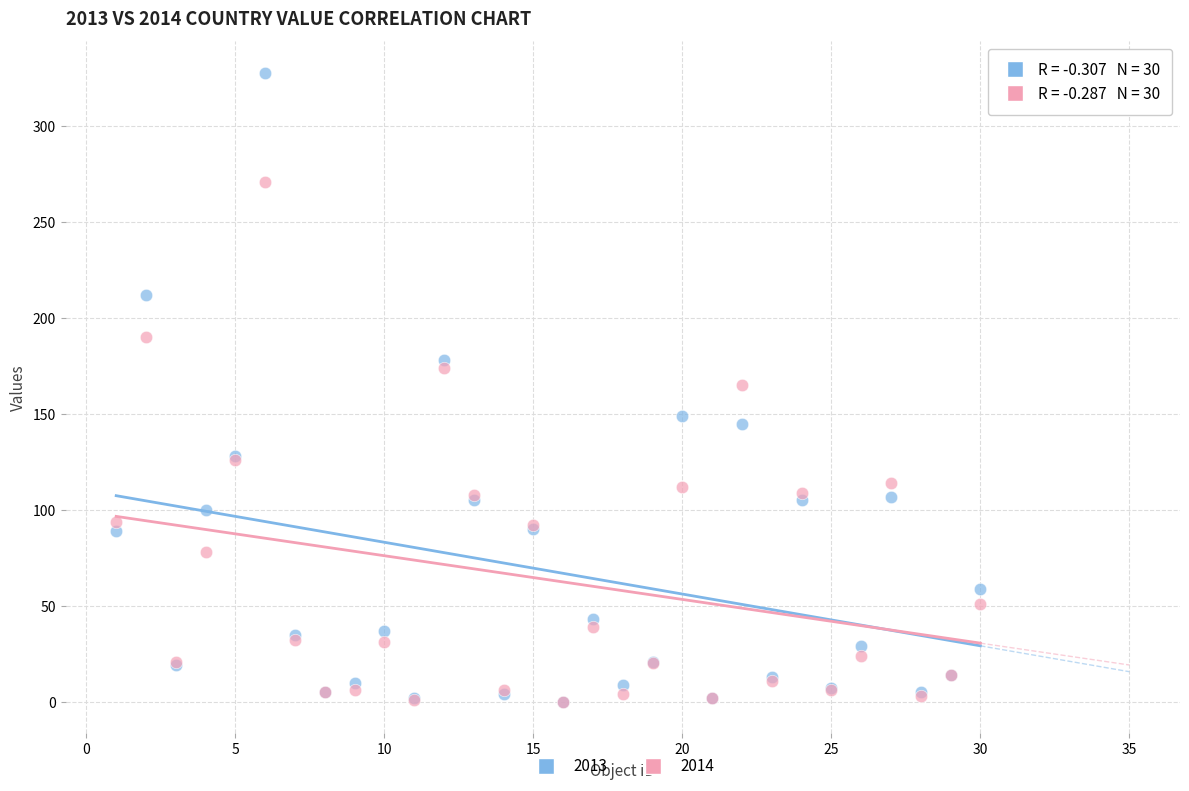

What are all the series names shown in the legend?

2013, 2014